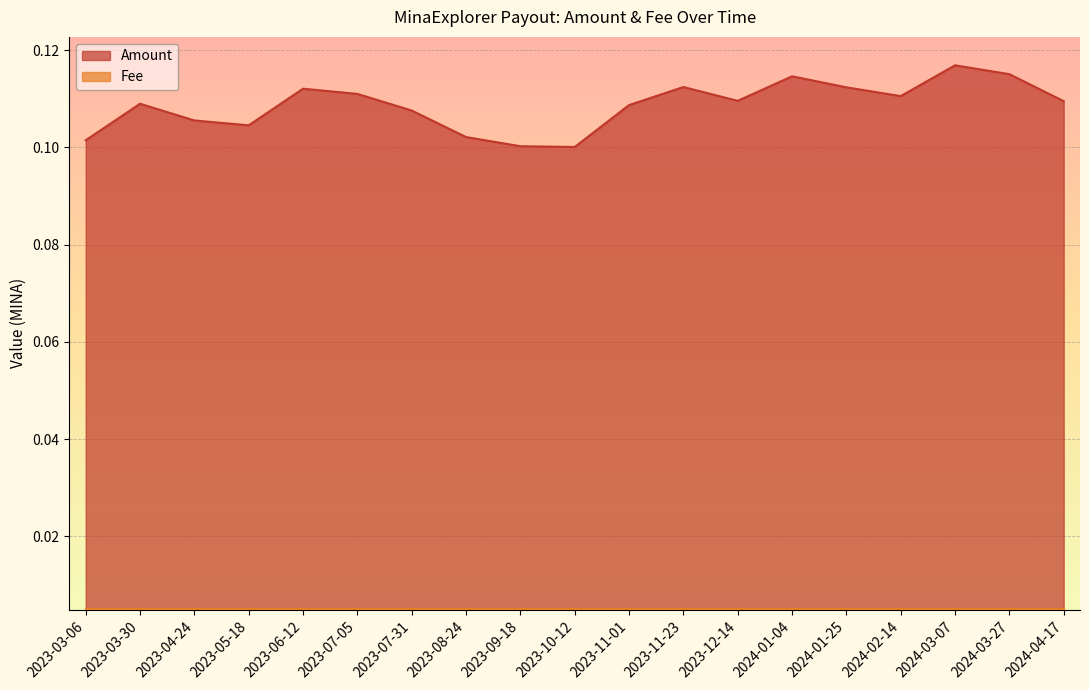

Reading left to right, list all the values displayed in this chart.

2023-03-06=0.1	2023-03-30=0.1	2023-04-24=0.1	2023-05-18=0.1	2023-06-12=0.1	2023-07-05=0.1	2023-07-31=0.1	2023-08-24=0.1	2023-09-18=0.1	2023-10-12=0.1	2023-11-01=0.1	2023-11-23=0.1	2023-12-14=0.1	2024-01-04=0.1	2024-01-25=0.1	2024-02-14=0.1	2024-03-07=0.1	2024-03-27=0.1	2024-04-17=0.1